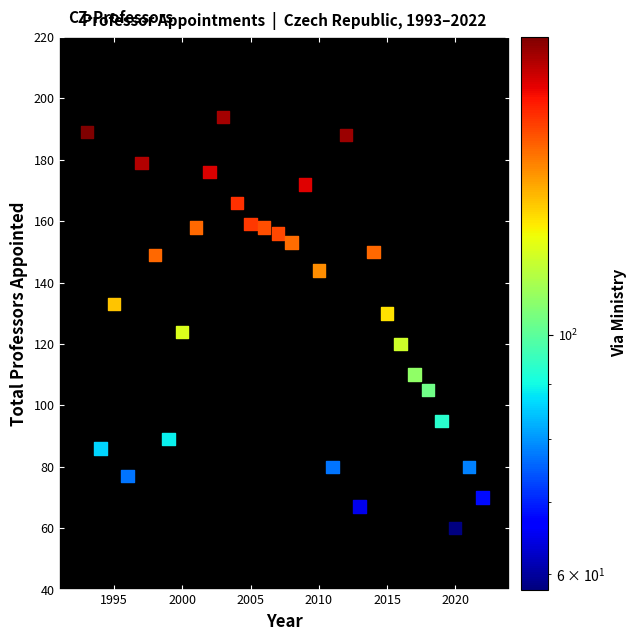

What is the range of X values (max minus min)?

29